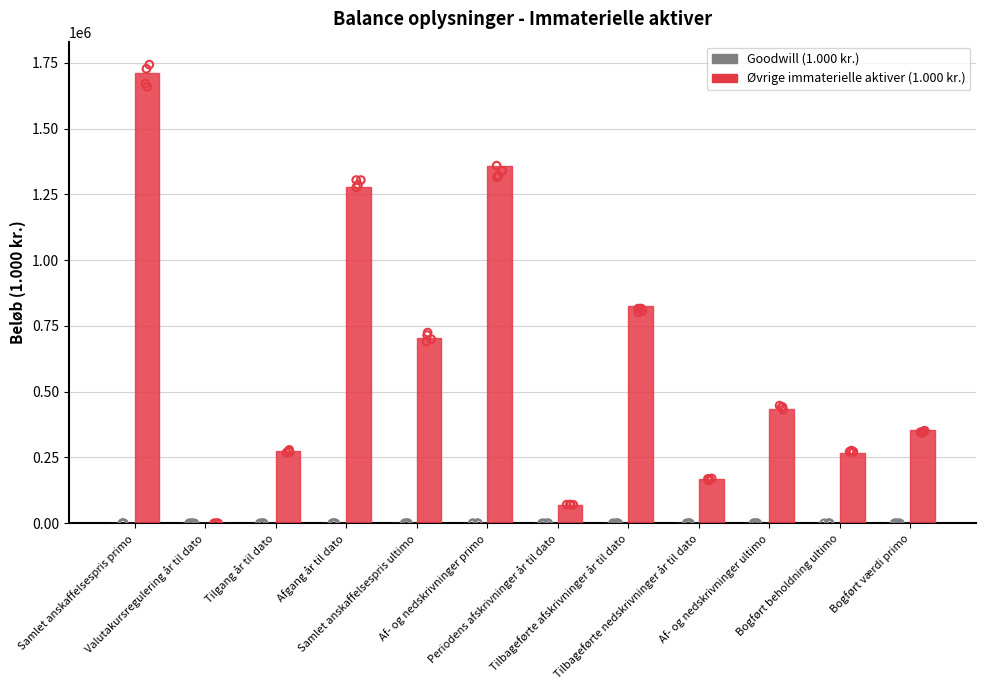

At which category is the sum across all series the highest?

Samlet anskaffelsespris primo